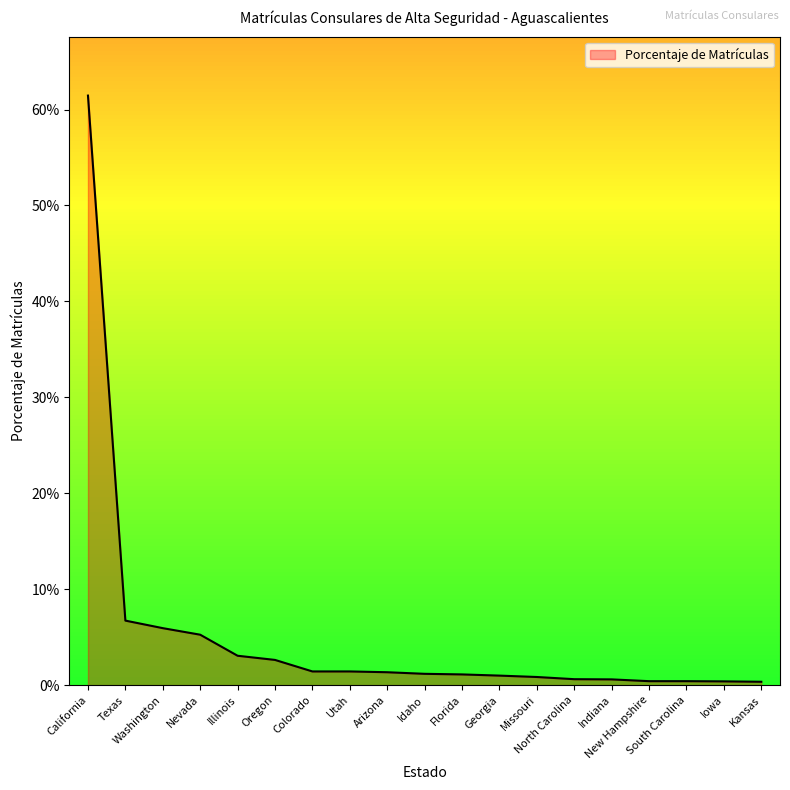

What position from the left is Utah?

8